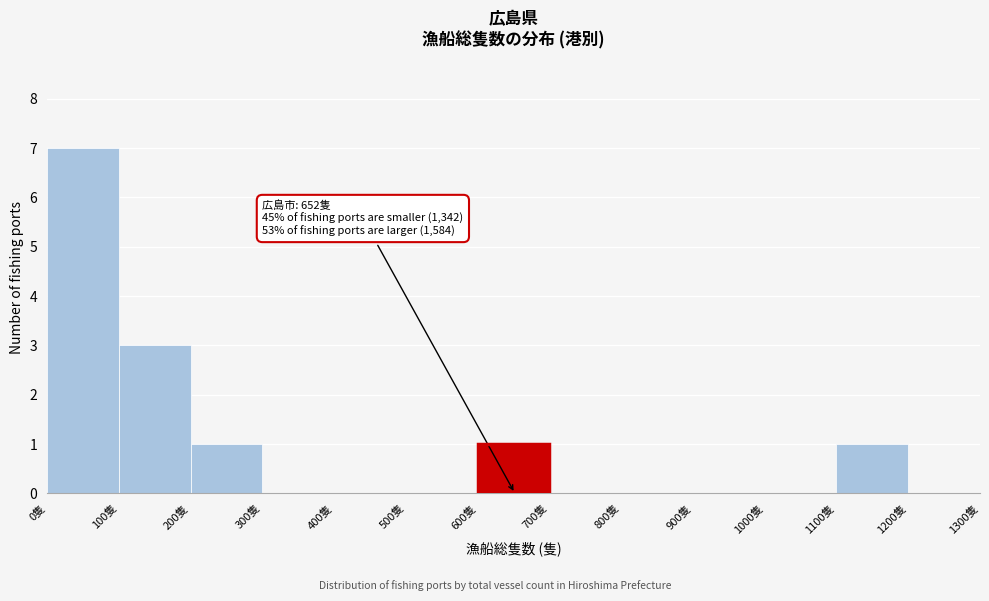

Over which range of the x-axis is the bar tallest?

0 to 100